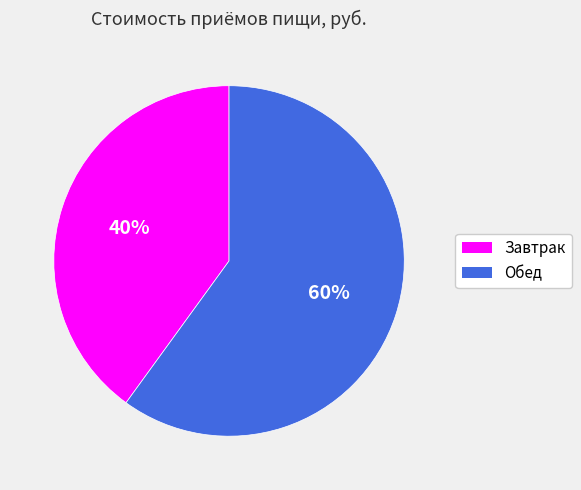

What percentage is the Завтрак slice, to the nearest percent?

40%